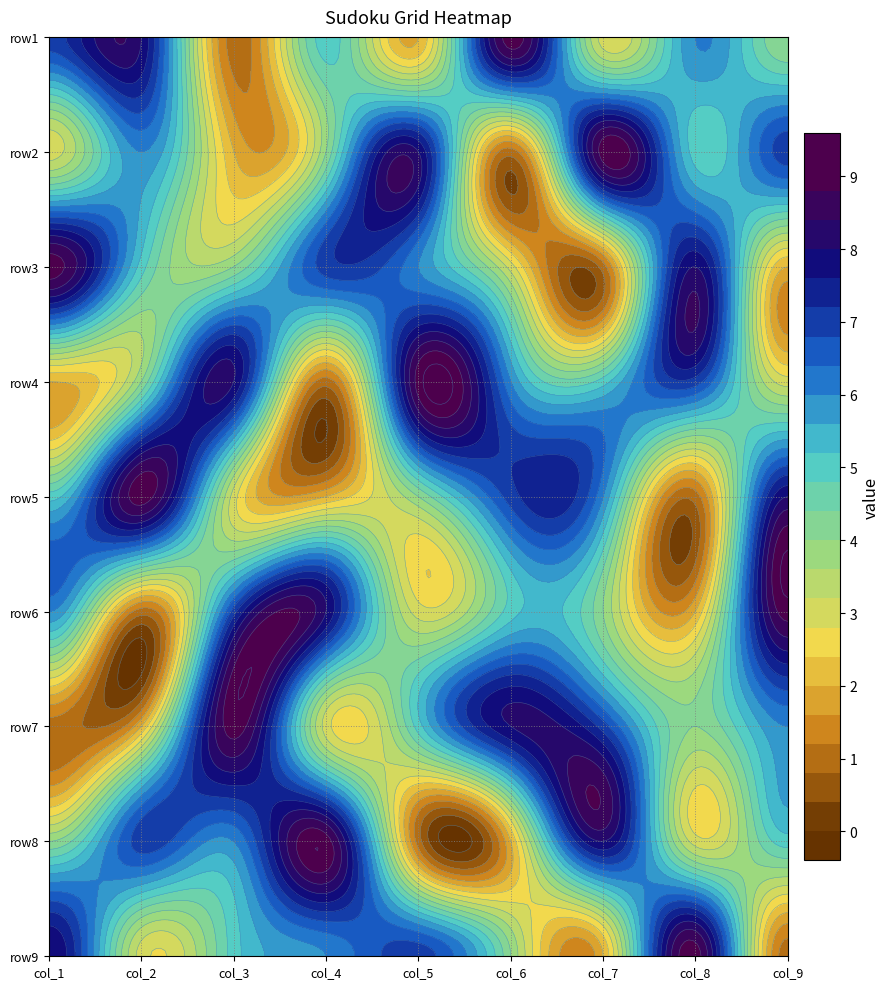

Is the value of row7 at 4 greater than the value of row3 at 4?

No